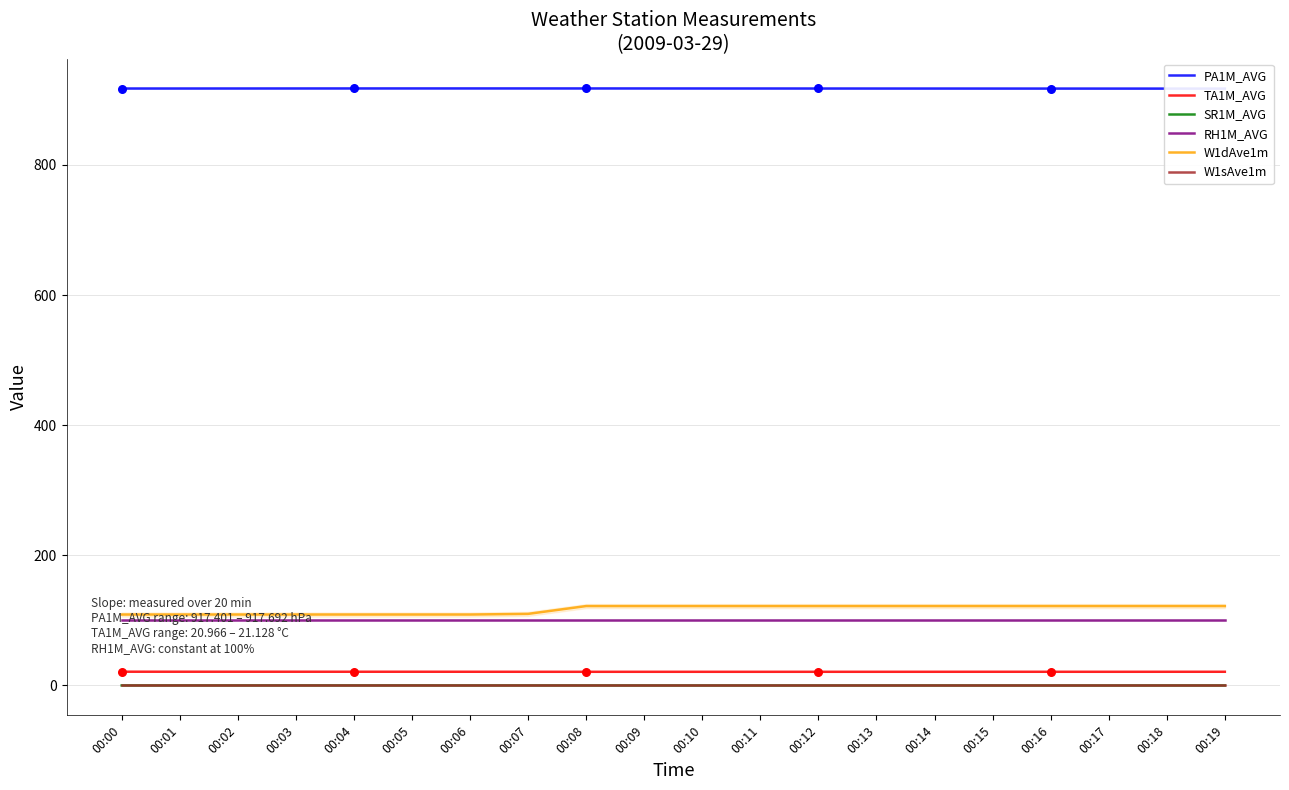

At which category is the sum across all series the highest?

00:08